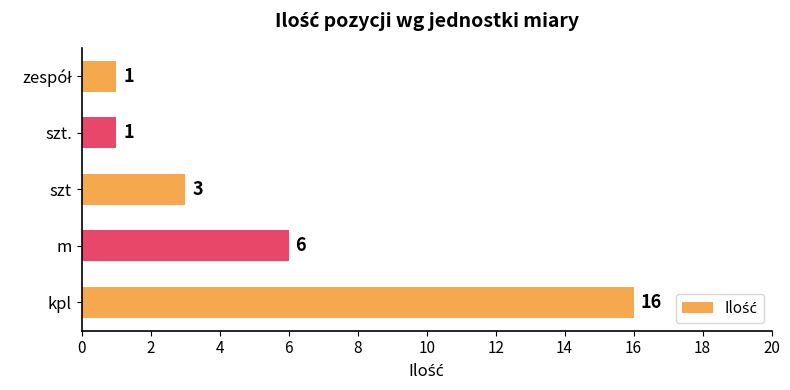

Reading bottom to top, what are all the values shown in this chart?

16	6	3	1	1